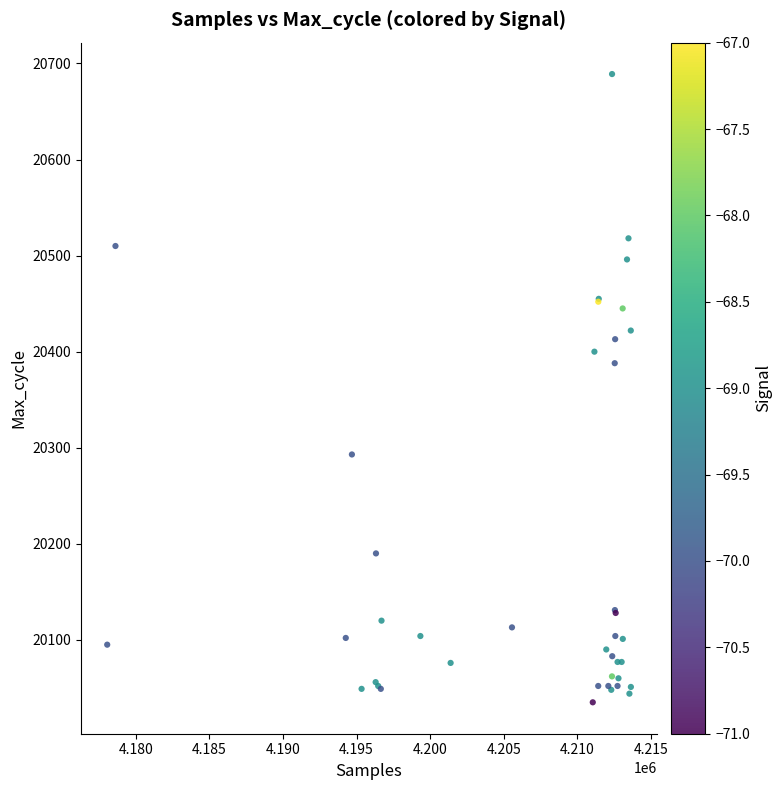

What Y value in the scatter plot is closest to 20362?

20388